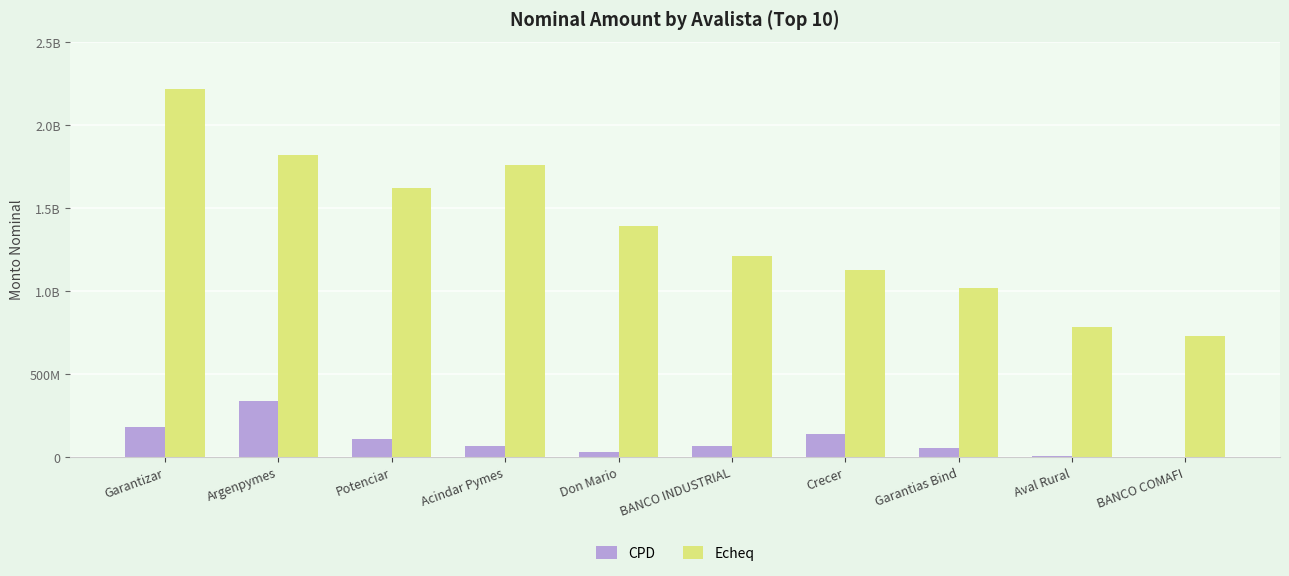

Are the bars horizontal?

No